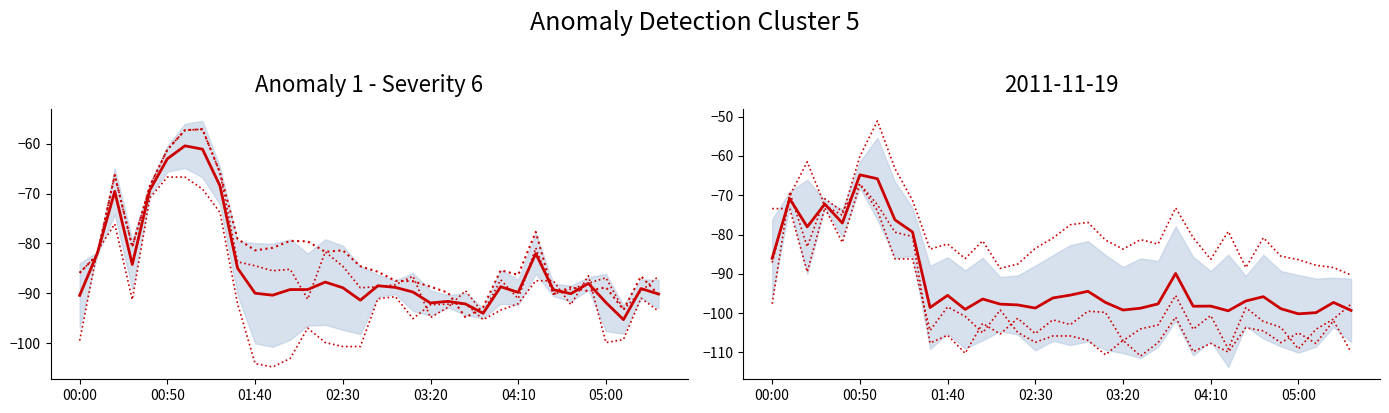

List the series in order of their overall mean, highest first.

mean_left, mean_right